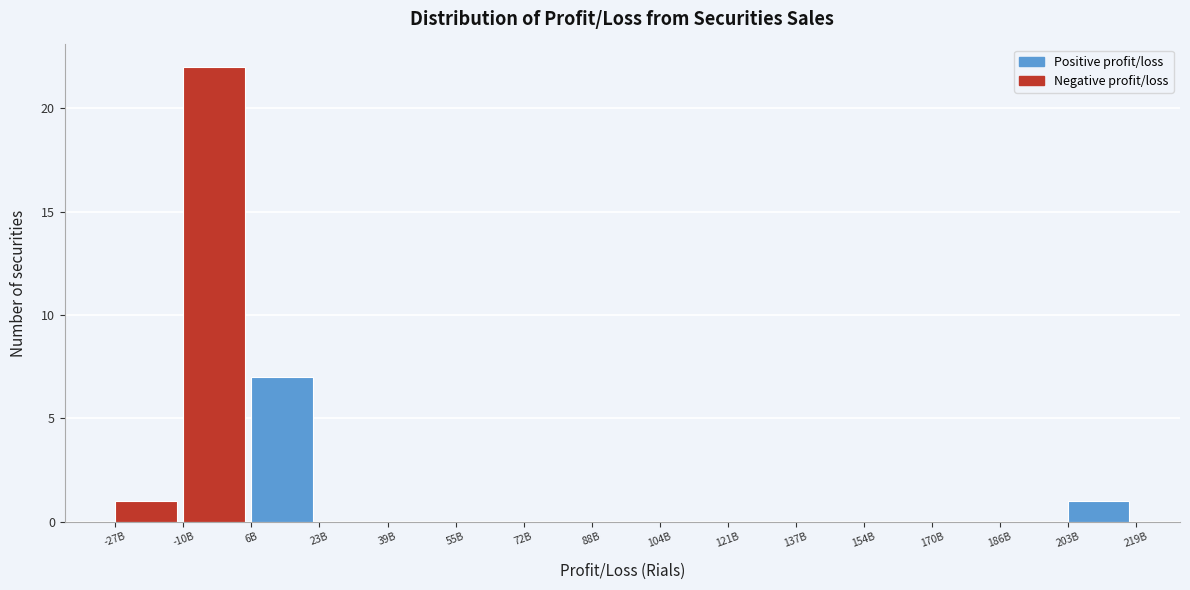

Reading left to right, transcribe all the data shown in this chart.

-27B=1	-10B=22	6B=7	23B=0	39B=0	55B=0	72B=0	88B=0	104B=0	121B=0	137B=0	154B=0	170B=0	186B=0	203B=1